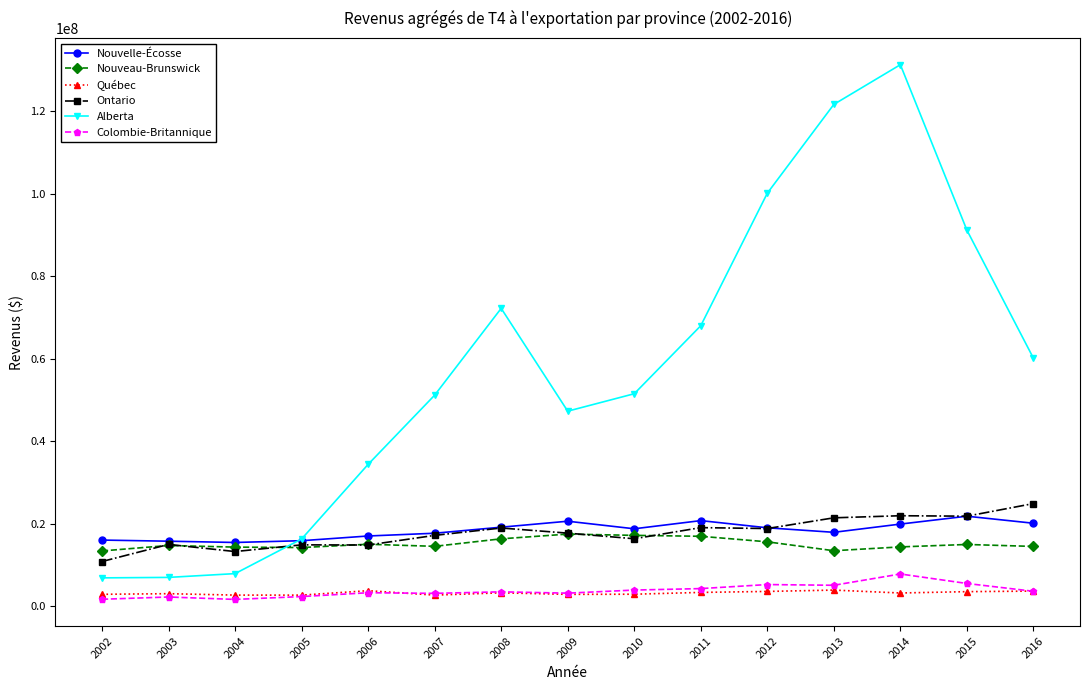

What is the lowest value of the Ontario series?

10810200